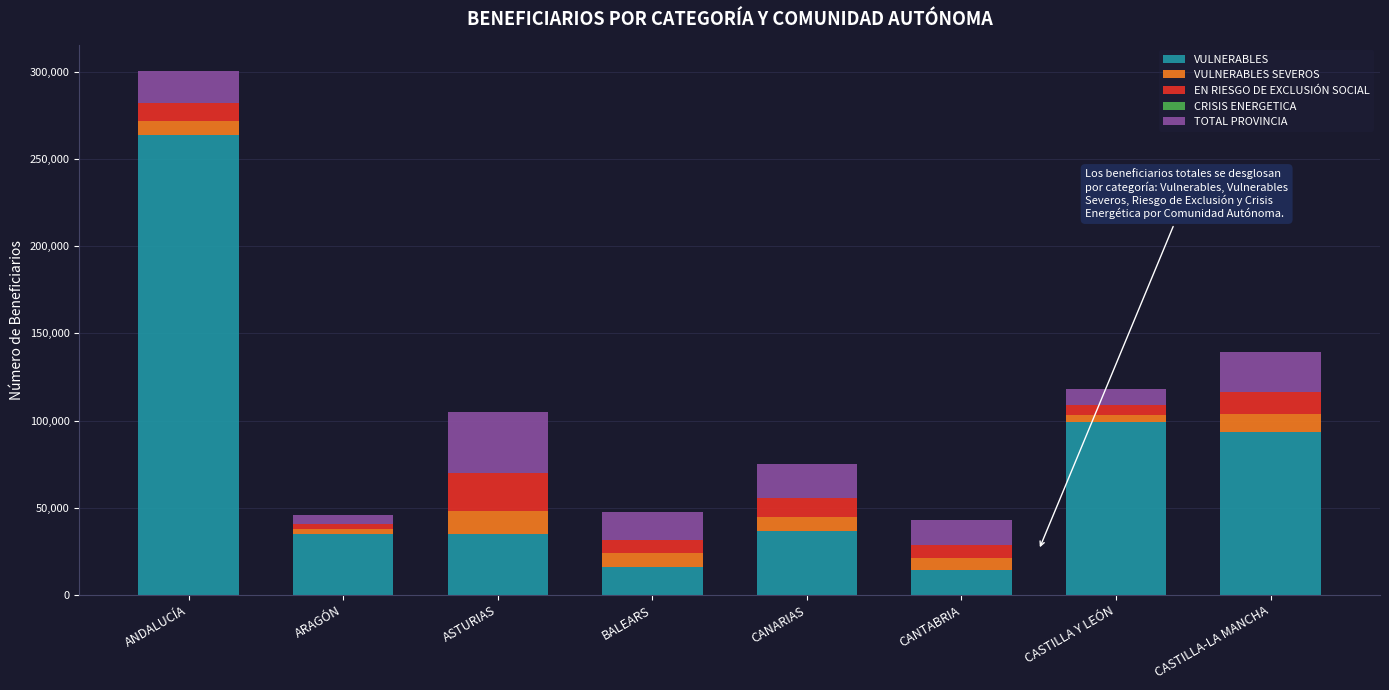

True or false: VULNERABLES has a value of 20699 at ARAGÓN.

False